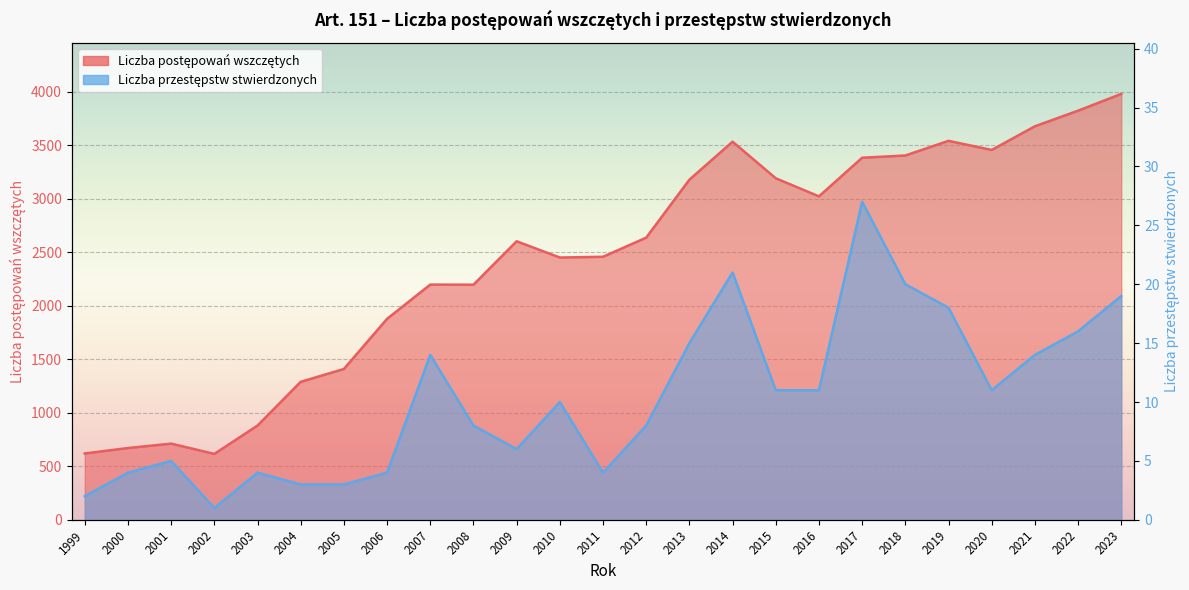

At how many categories does at least one series exceed 3189?

9